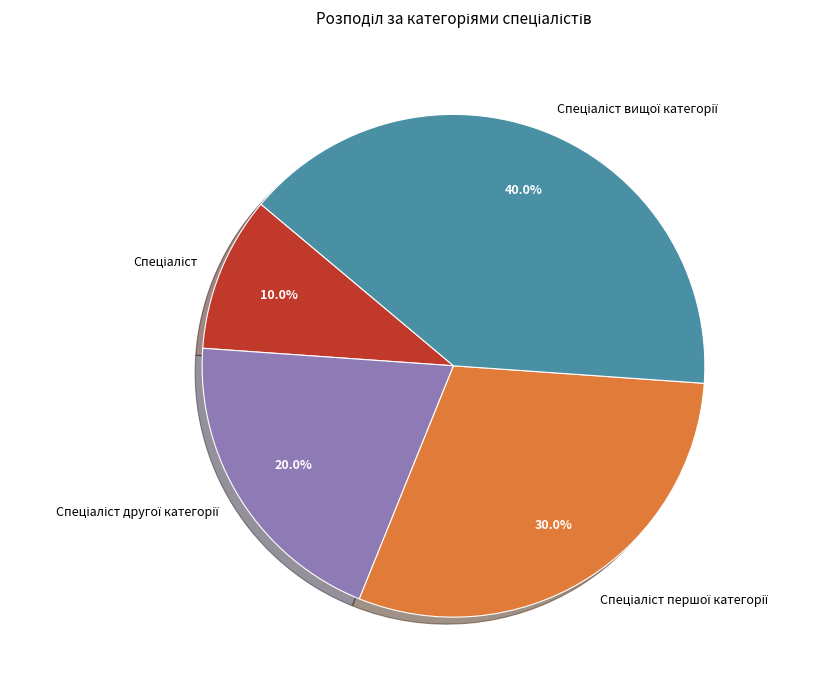

Is there a majority slice in this chart?

No